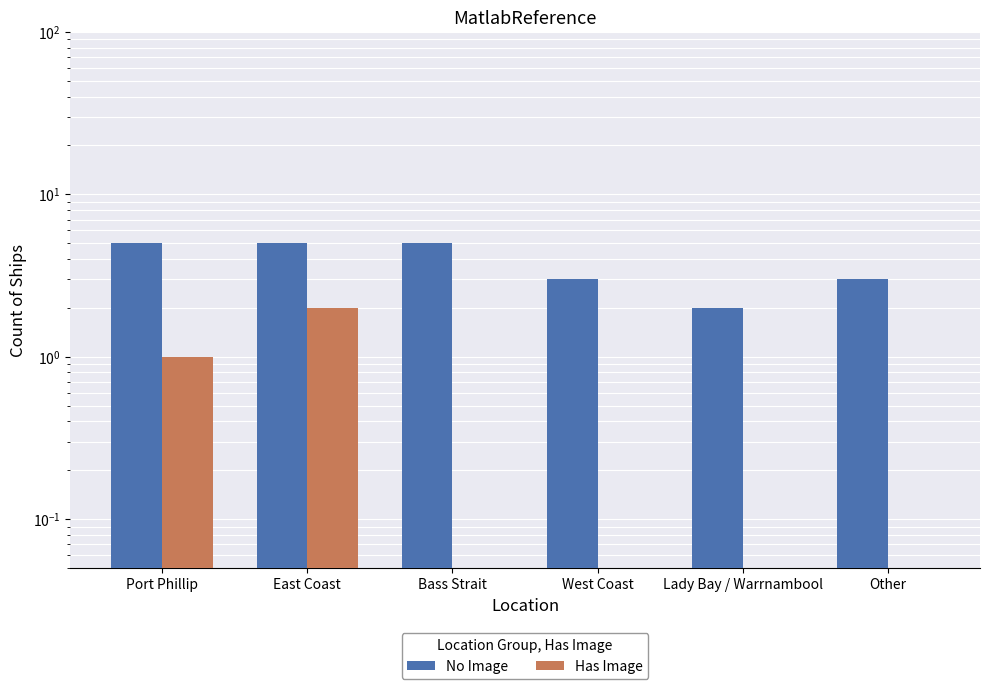

What value does the No Image series have at West Coast?

3